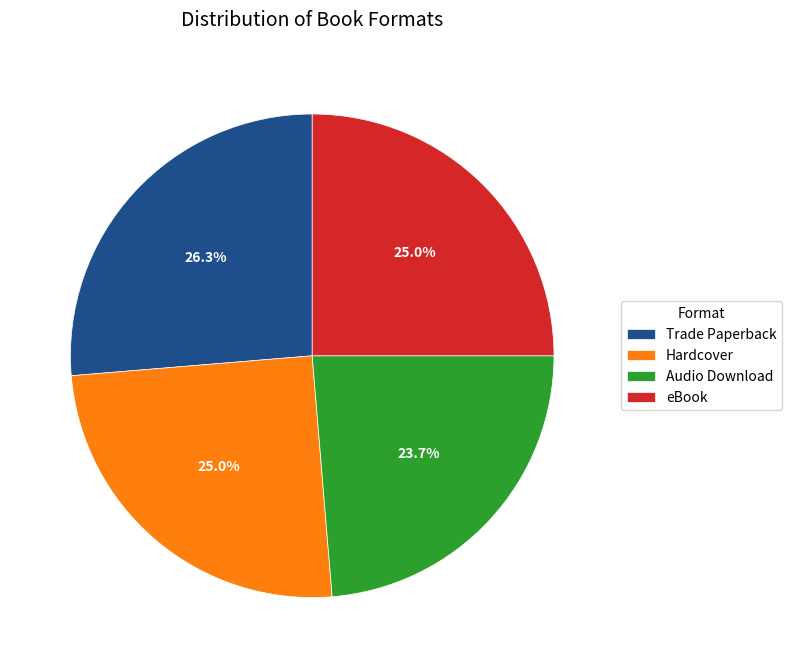

To the nearest percent, what is the difference between the eBook and Hardcover slice percentages?

0%